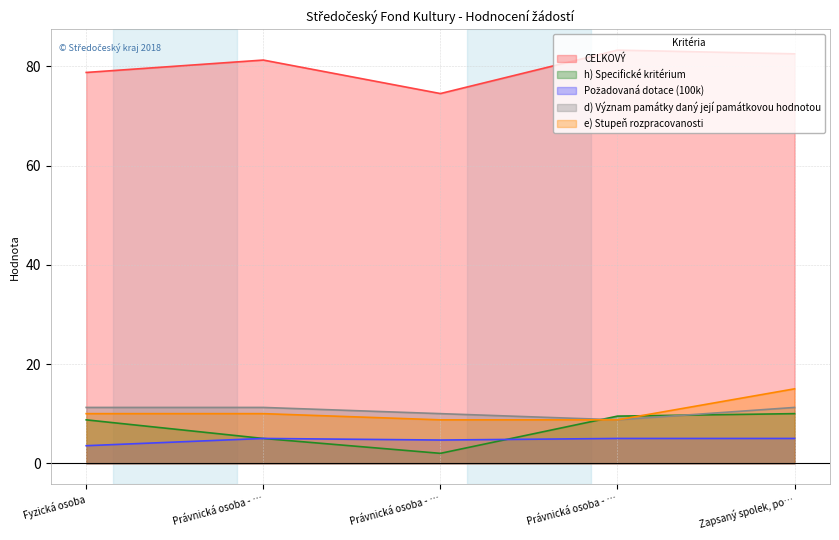

The value of Požadovaná dotace (100k) at Právnická osoba - … is 4.7. True or false?

True